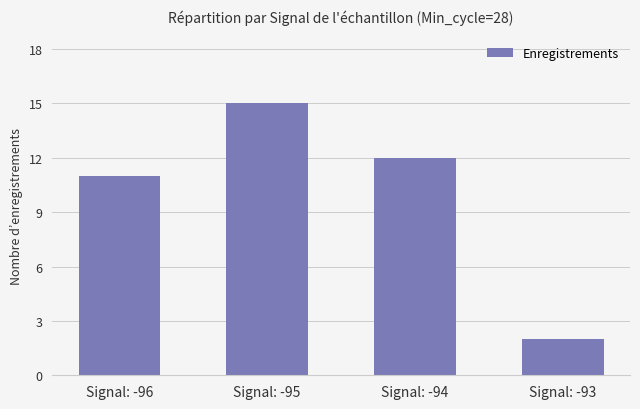

How many categories are shown in the chart?

4